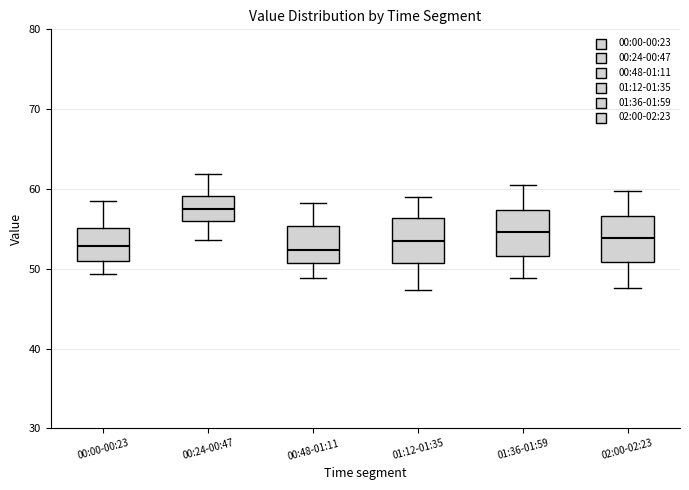

Reading left to right, transcribe this box plot: for each box, give where its median line is, the range the box spans, and where its two whiskers end, as read against the y-axis. The values are not printed on the chart, so give them approximately, as read against the axis.

00:00-00:23: median 53, box 51 to 55, whiskers 49 to 59
00:24-00:47: median 58, box 56 to 59, whiskers 54 to 62
00:48-01:11: median 52, box 51 to 55, whiskers 49 to 58
01:12-01:35: median 54, box 51 to 56, whiskers 47 to 59
01:36-01:59: median 55, box 52 to 57, whiskers 49 to 61
02:00-02:23: median 54, box 51 to 57, whiskers 48 to 60